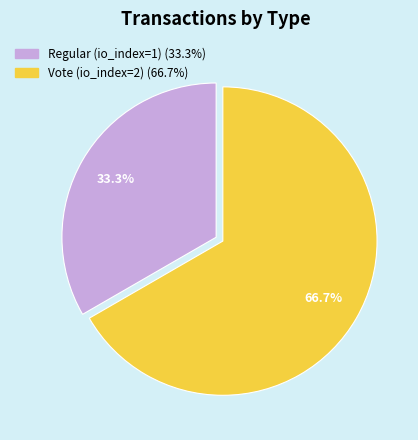

What is the ratio of the value at Regular (io_index=1) to the value at Vote (io_index=2)?

0.5